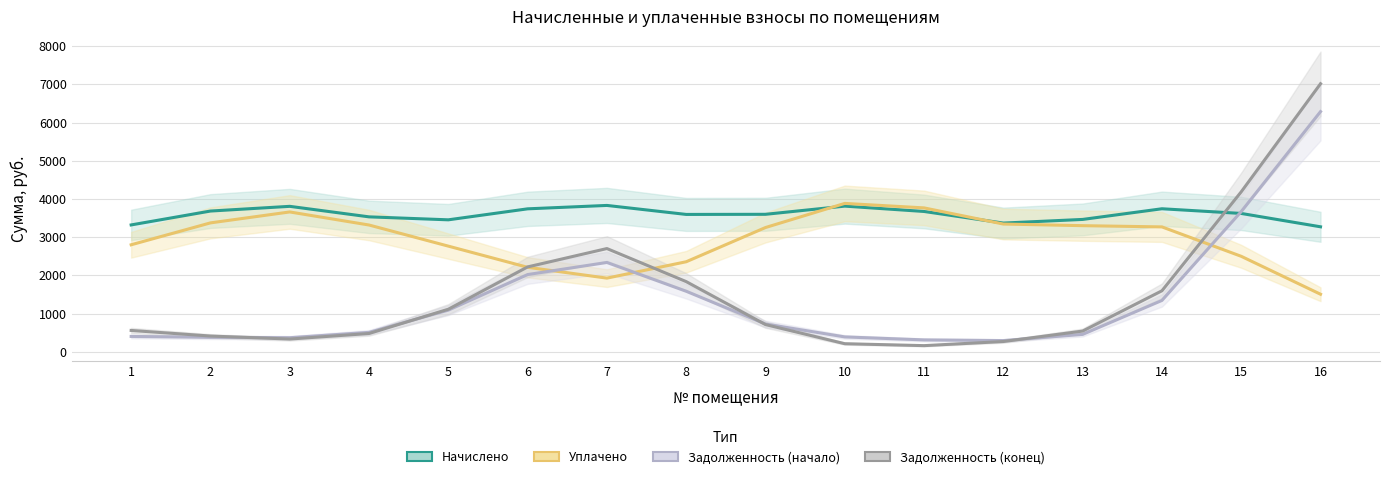

What is the value of the начислено point at the 7th from the left?

3830.9